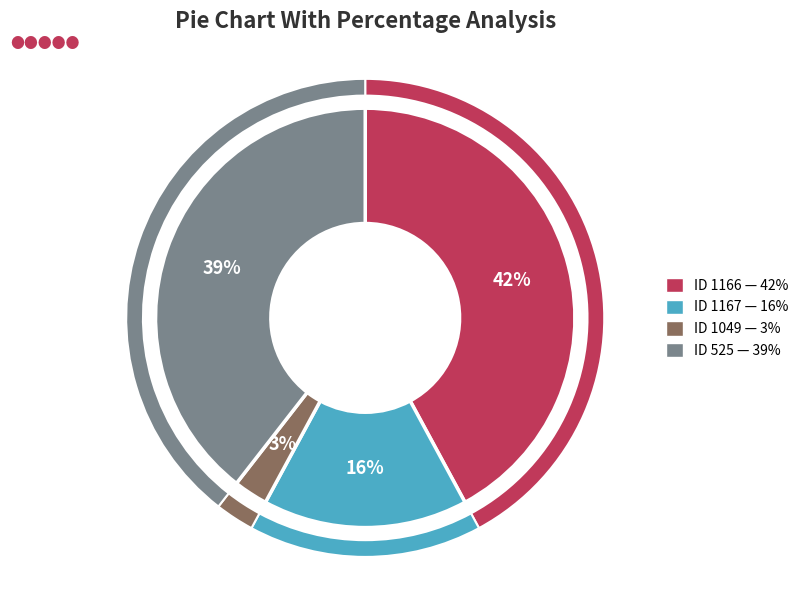

To the nearest percent, what is the average slice percentage?

25%